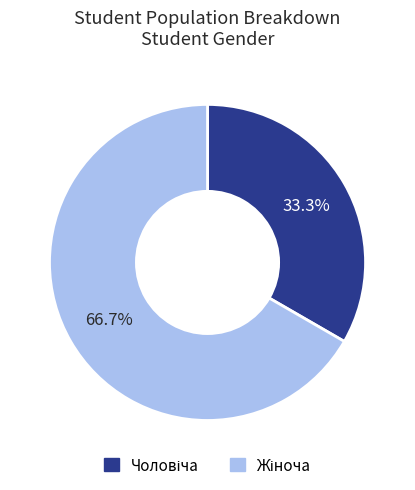

Does any single category account for the majority?

Yes